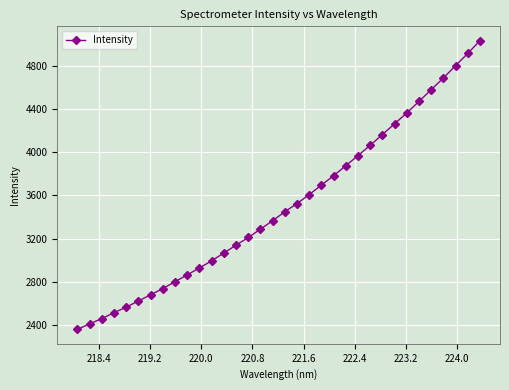

What is the greatest value displayed?

5034.2